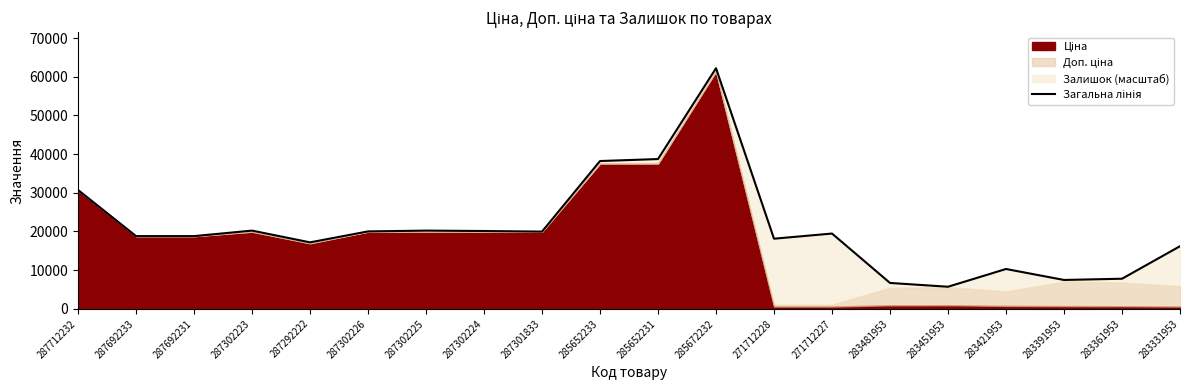

What position from the right is 287692231?

18